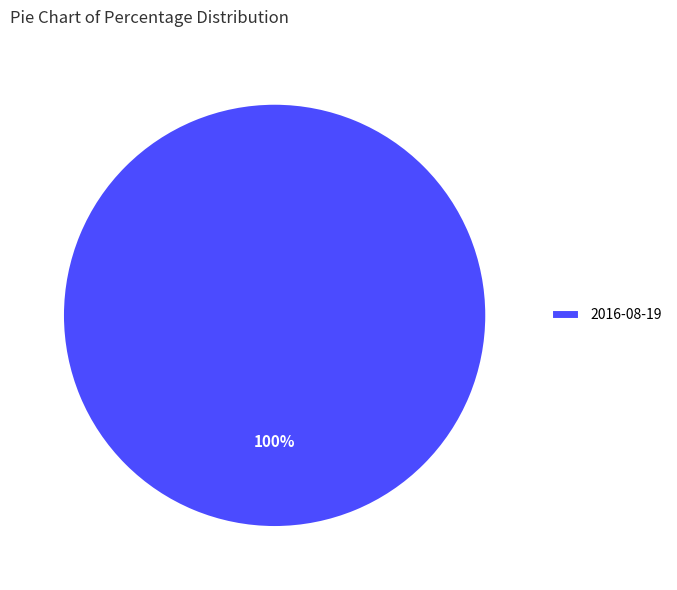

How many slices are in this pie chart?

1